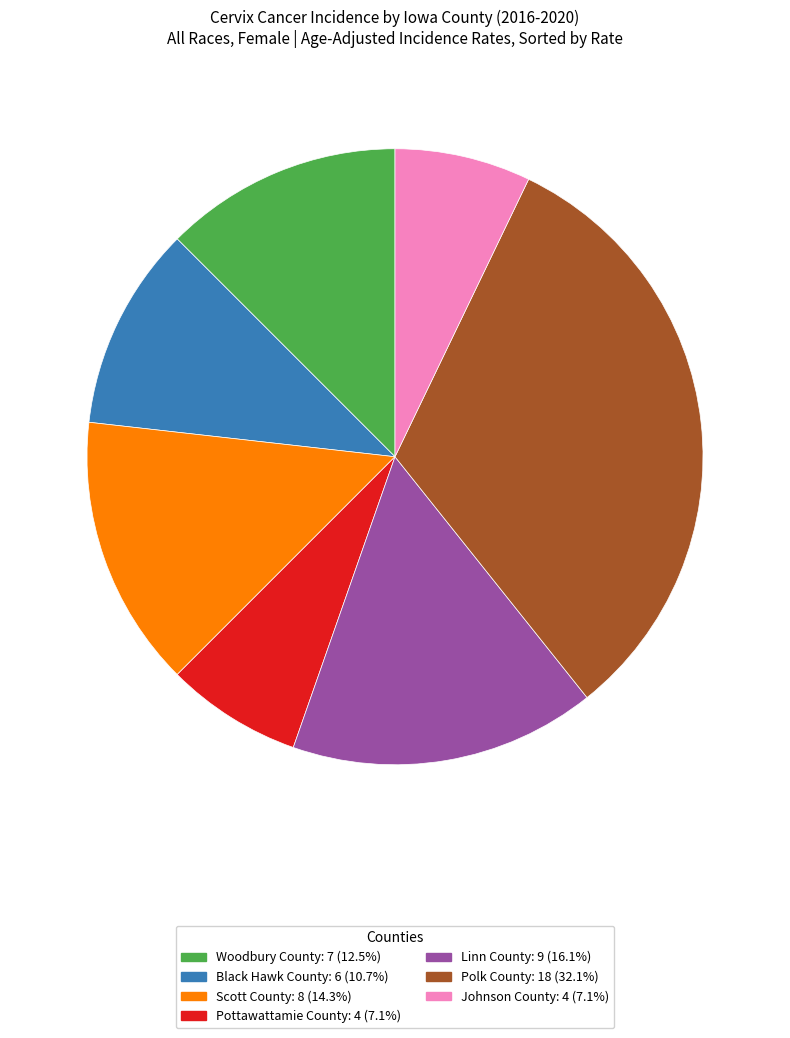

Between Woodbury County and Pottawattamie County, which is larger?

Woodbury County